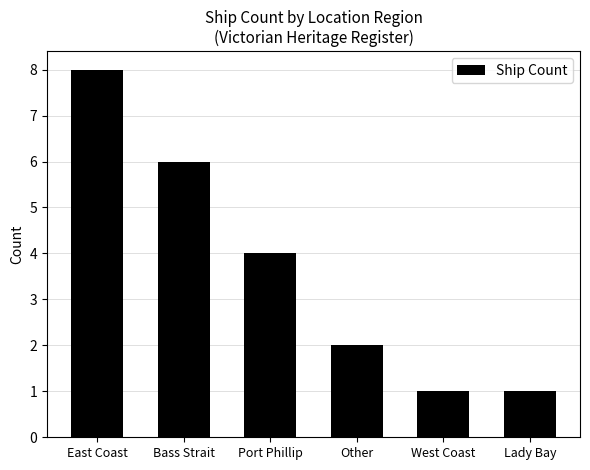

Approximately how many times larger is the value at Lady Bay compared to West Coast?

1.0